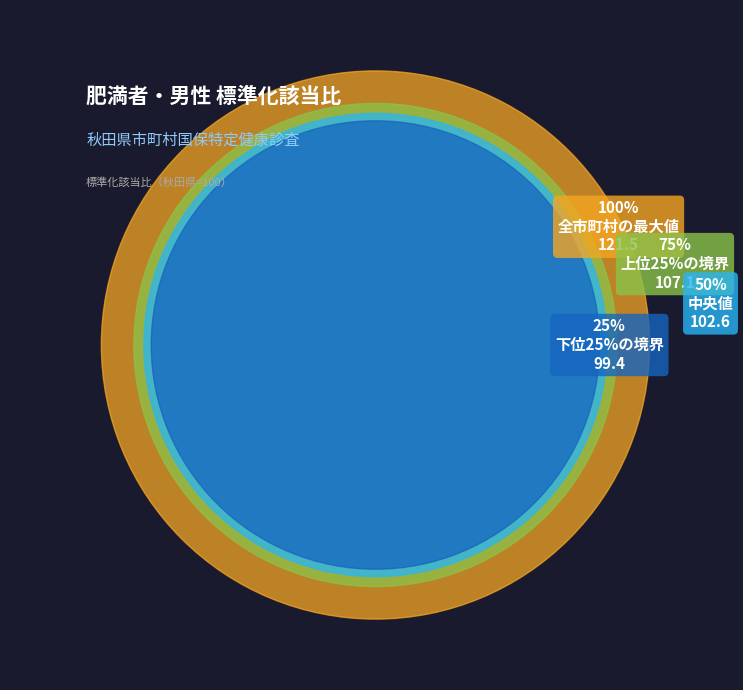

Is there a majority slice in this chart?

No